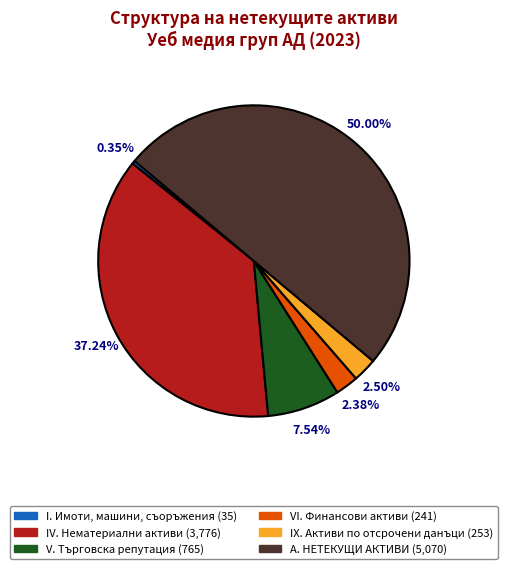

How many segments does this pie chart have?

6